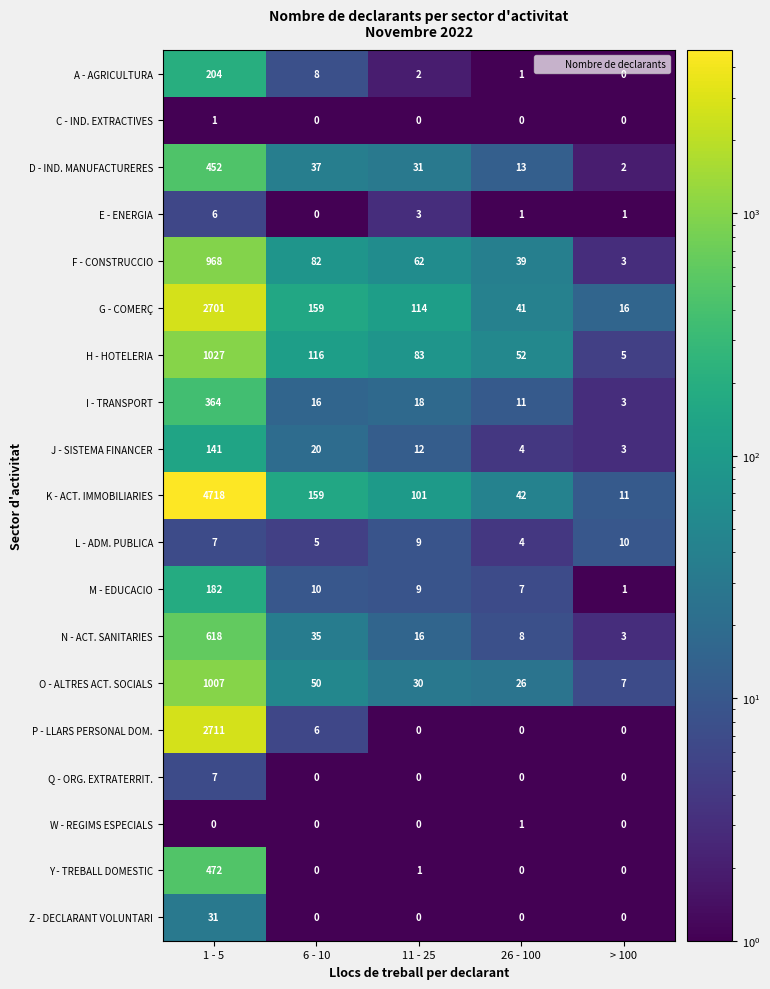

Which series has the largest total across all categories?

K - ACT. IMMOBILIARIES